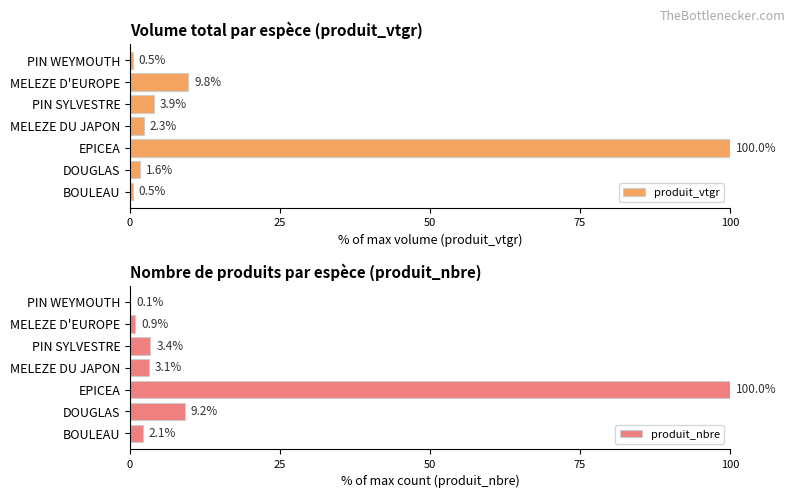

The value of produit_vtgr at MELEZE DU JAPON is 2.3. True or false?

True